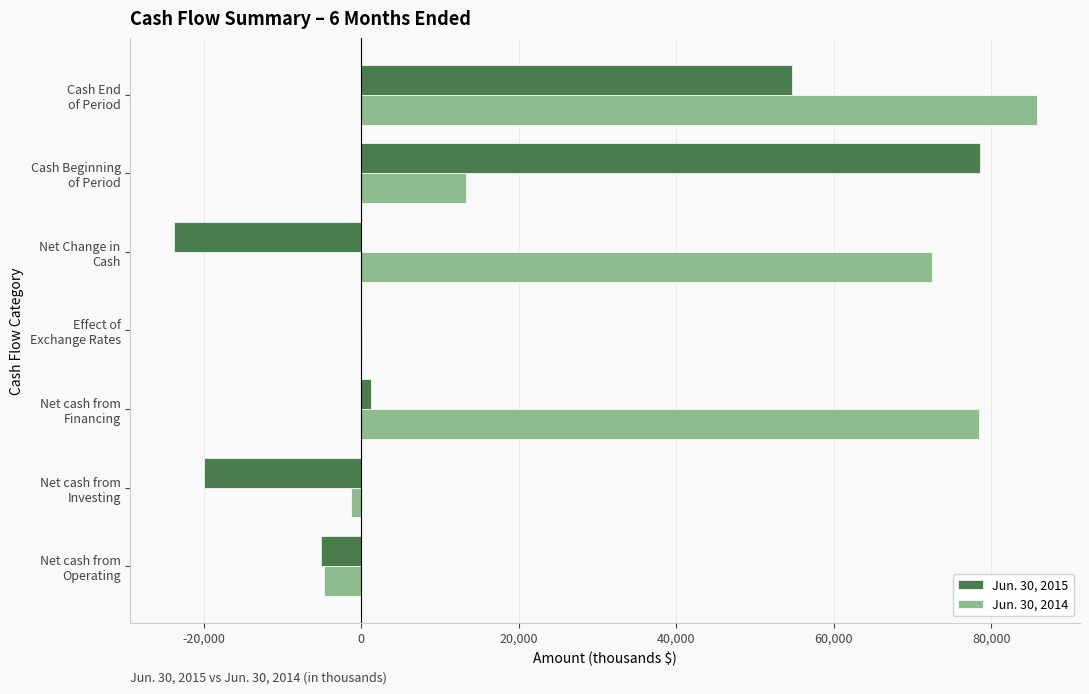

Which series has the largest total across all categories?

Jun. 30, 2014